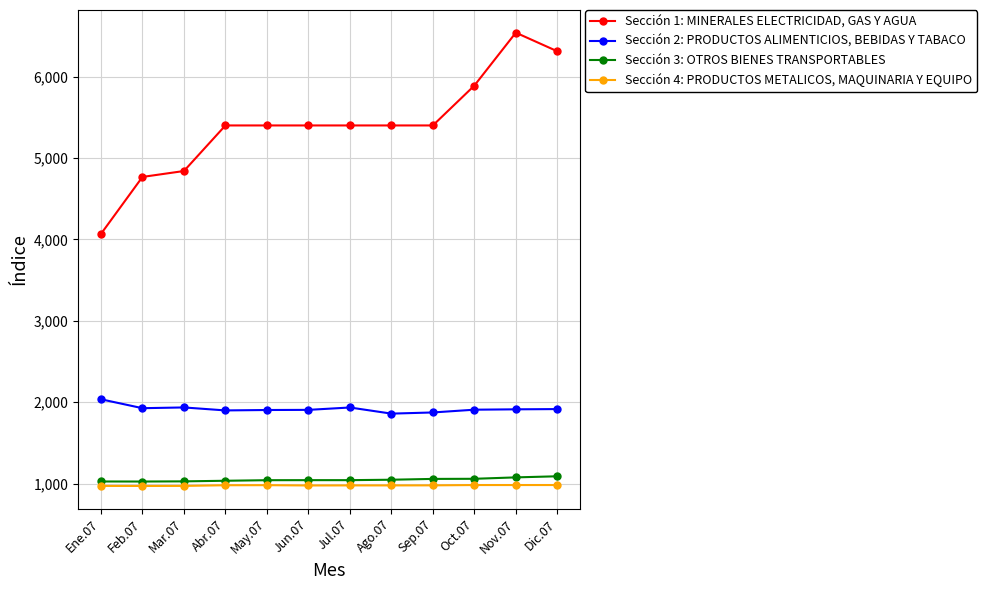

What value does the Sección 3: OTROS BIENES TRANSPORTABLES series have at May.07?

1042.1